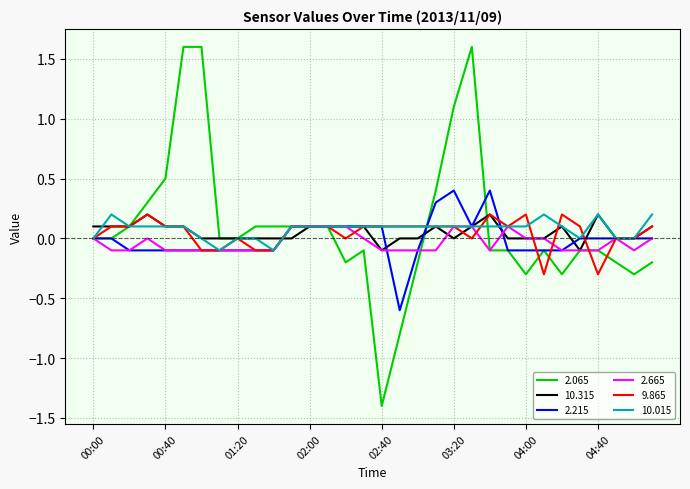

Which series has the widest spread of values?

2.065